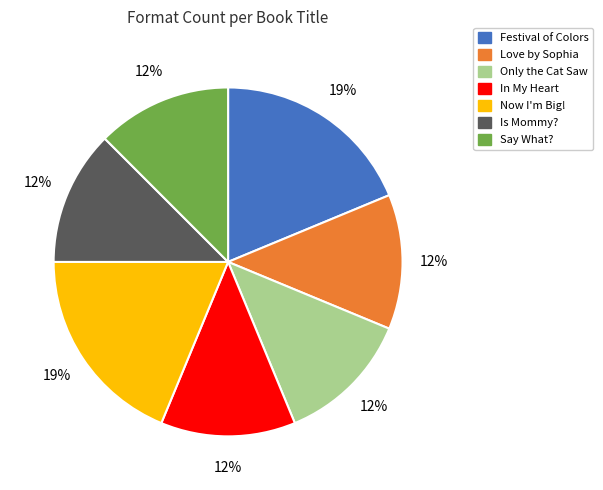

Is the sum of Say What? and Love by Sophia greater than half?

No